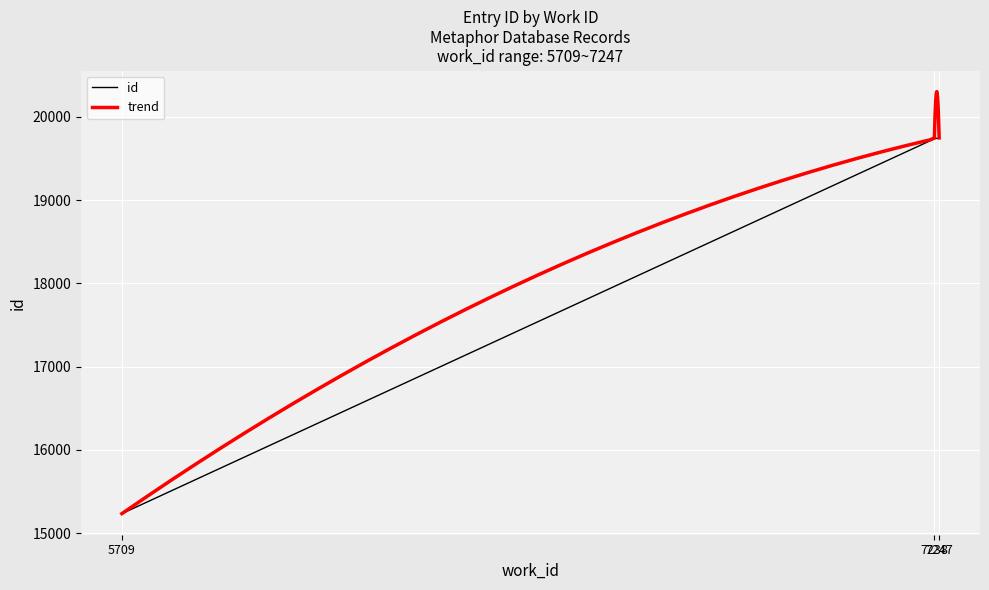

List the labels in order of value, smallest first.

5709, 7238, 7247